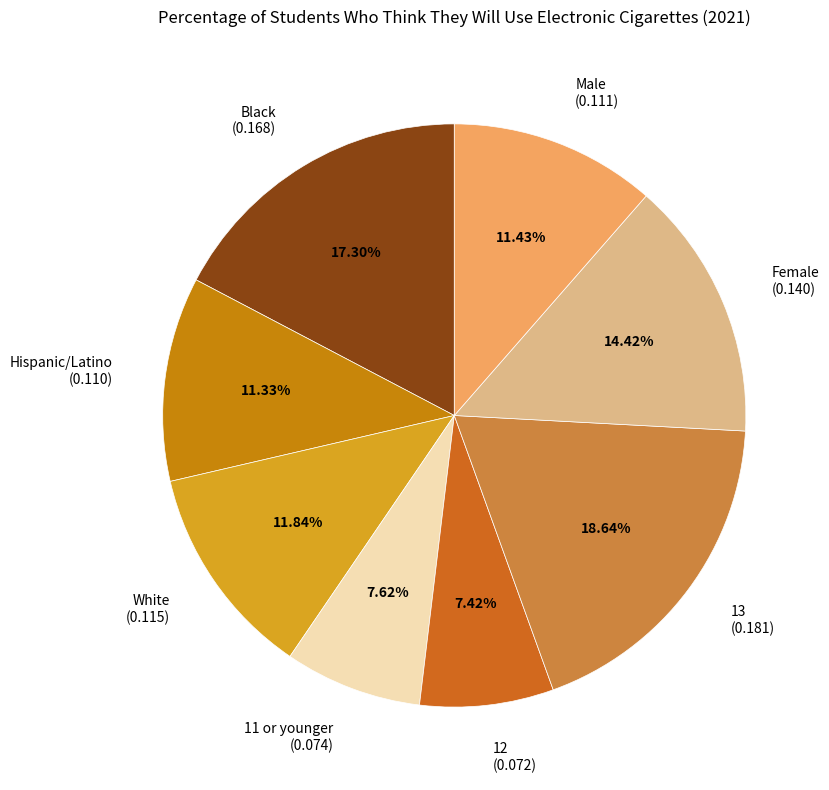

Does Male (0.111) represent more than half of the total?

No